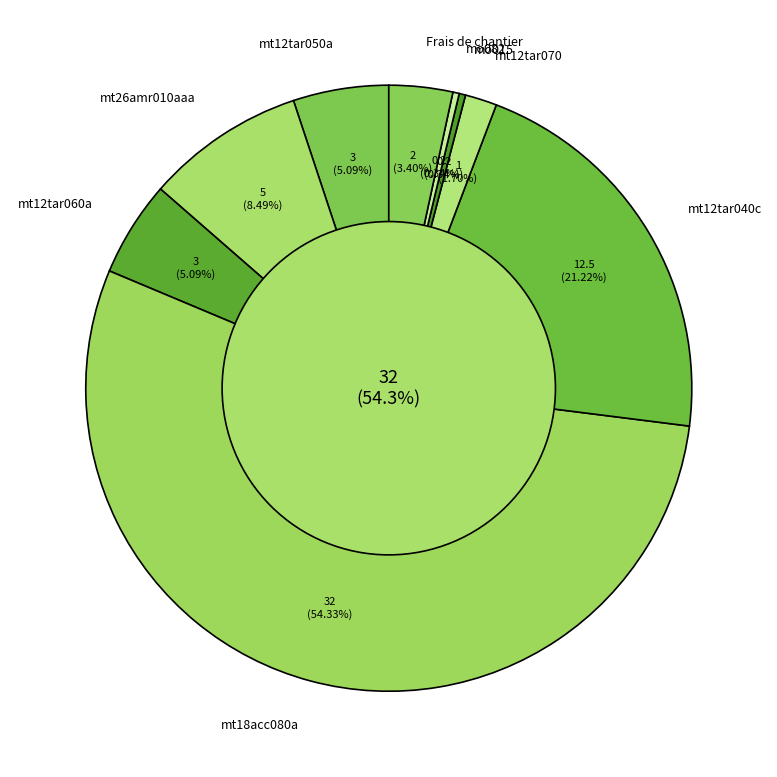

What is the majority slice?

mt18acc080a